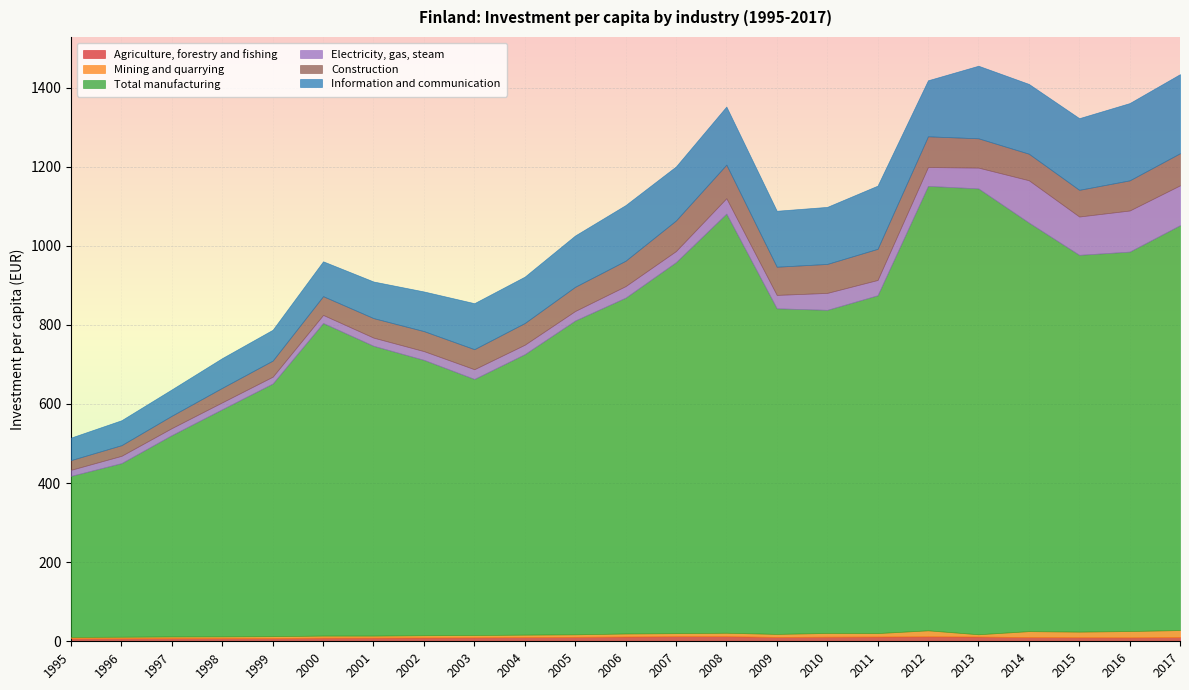

What is the approximate value of Electricity, gas, steam at 2007?

27.9